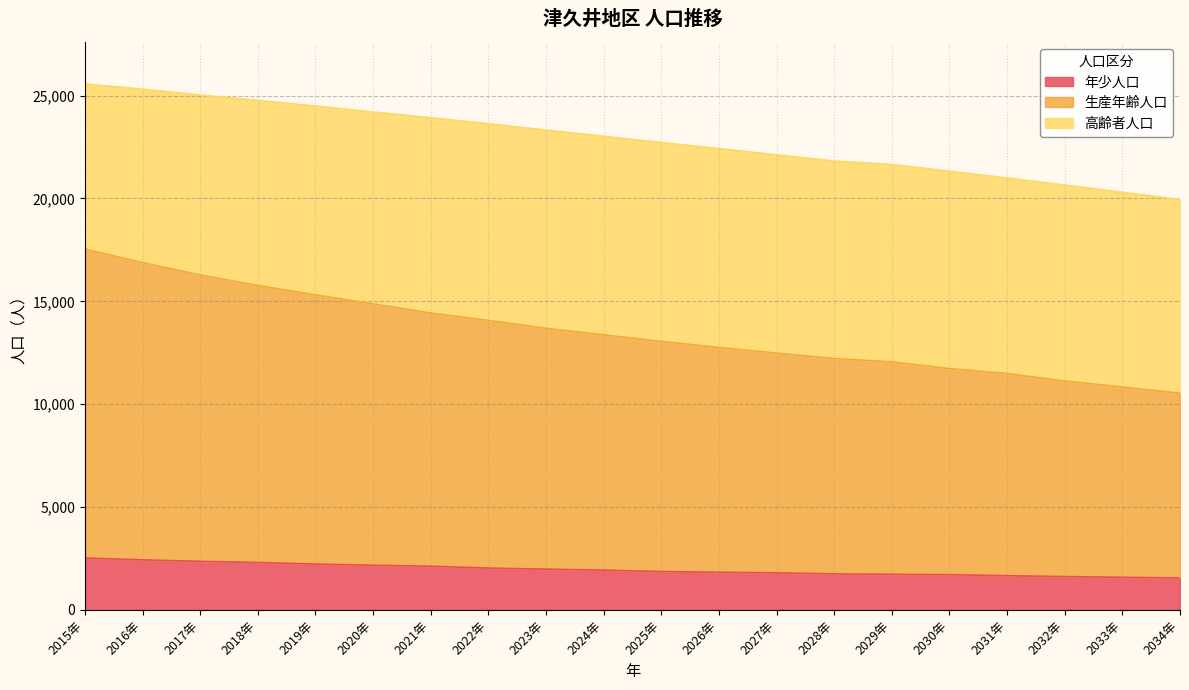

The value of 生産年齢人口 at 2020年 is 23819. True or false?

False